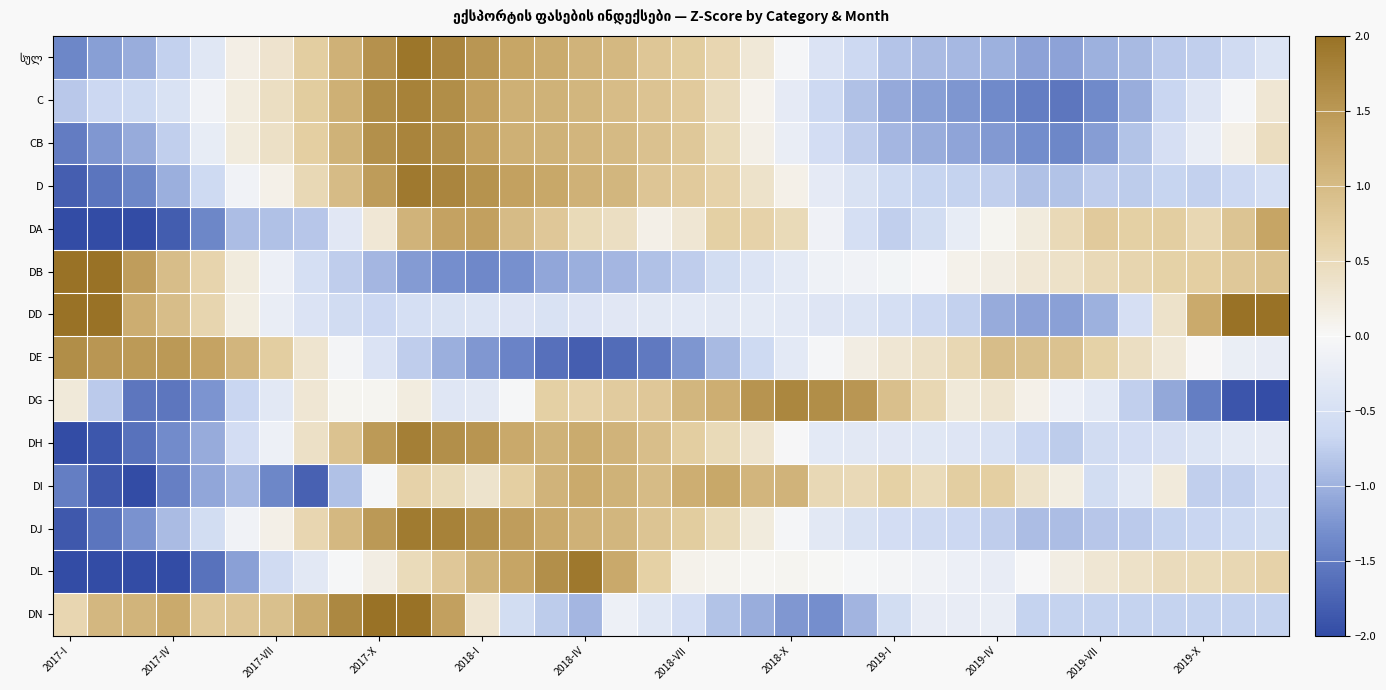

What is the greatest value displayed?

3.2